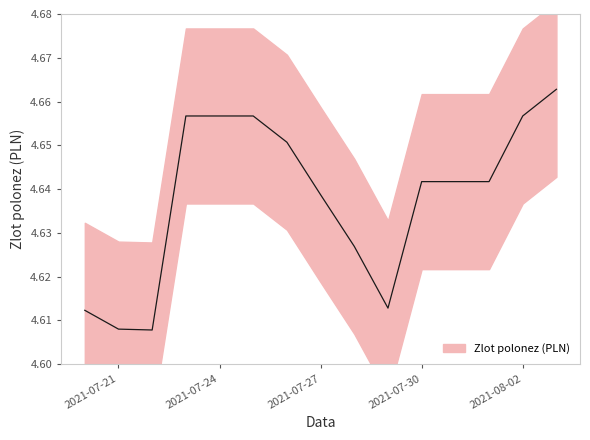

What is the sum of the values at 2021-07-24 and 2021-07-26?

9.3